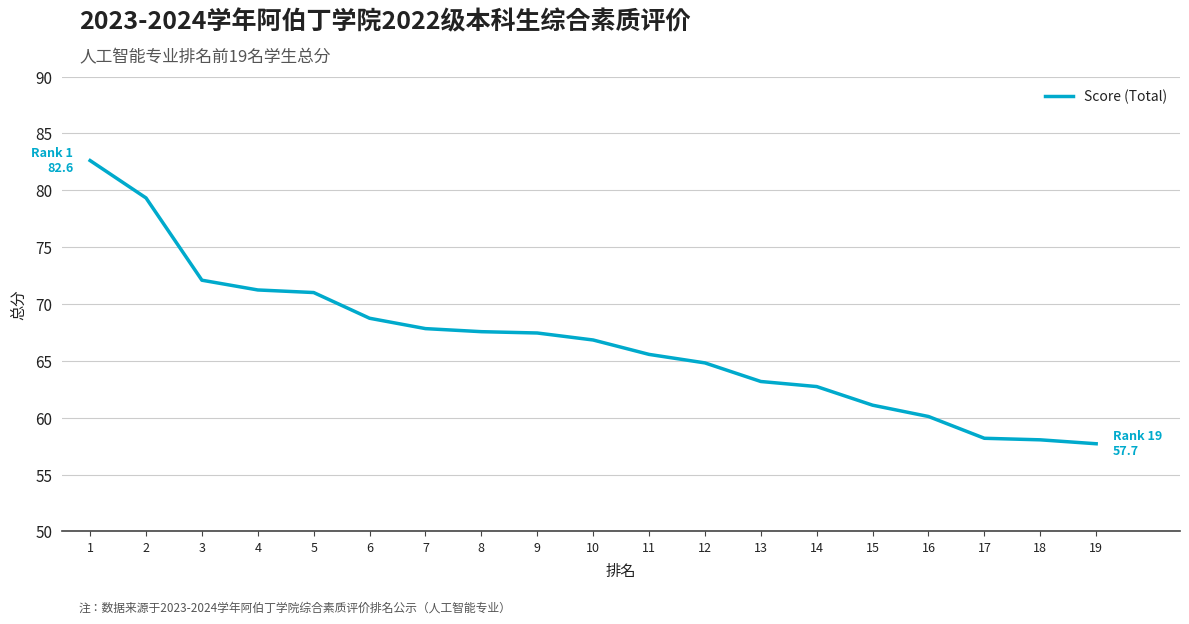

The value at 12 is 107.3. True or false?

False